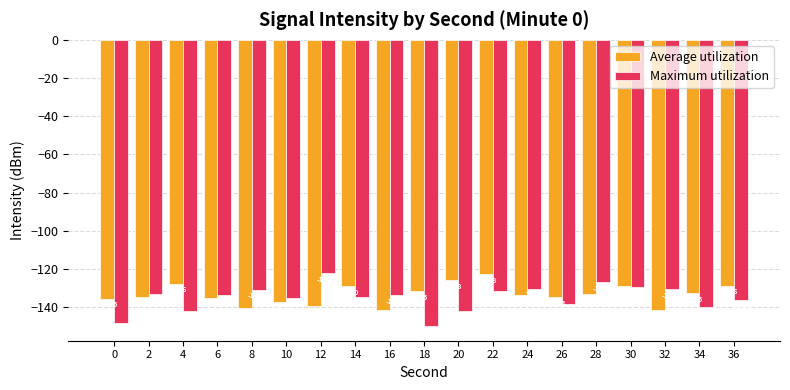

What is the difference between the maximum and second lowest values in the Average utilization series?

18.4